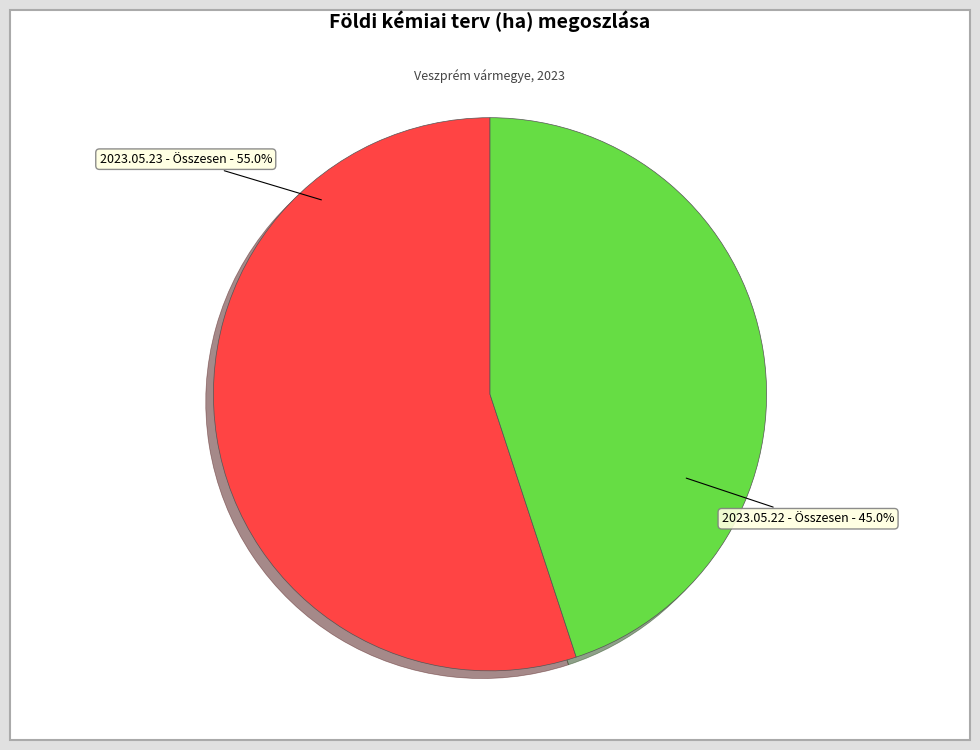

Does any single category account for the majority?

Yes